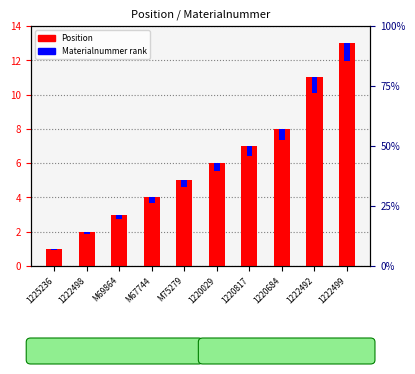

What position from the right is 1220817?

4